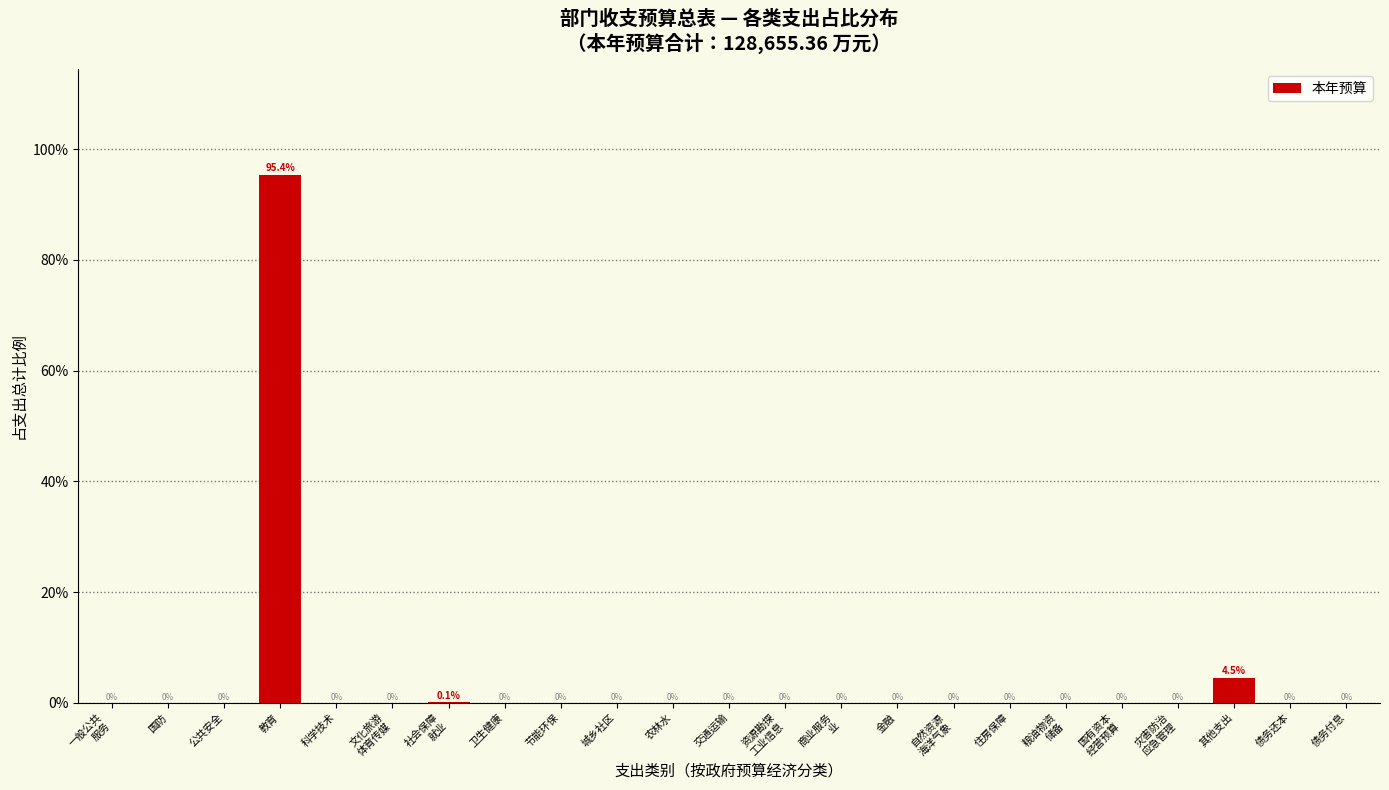

Is it true that the value at 卫生健康 is 61.6?

False